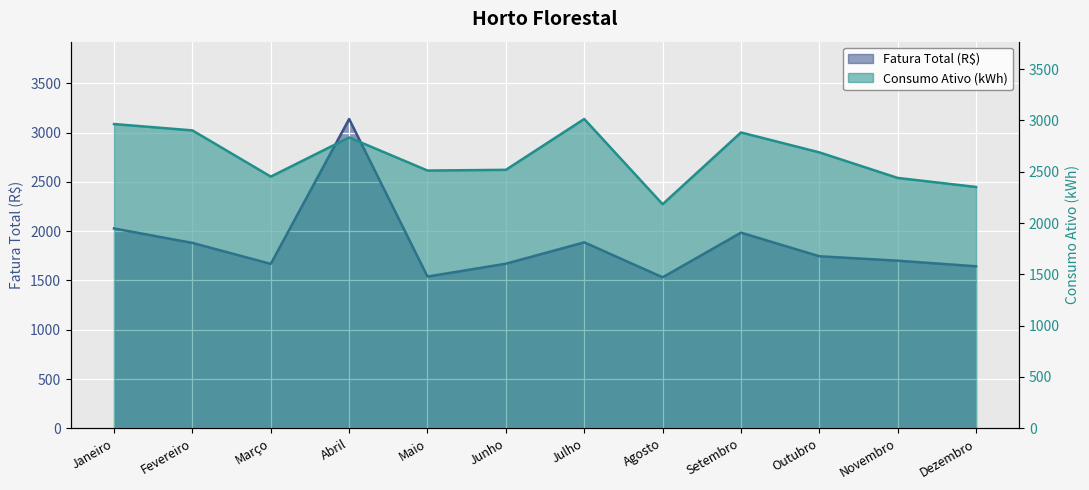

Reading right to left, what are all the values shown in this chart?

Fatura Total (R$): Dezembro=1644.2	Novembro=1700.9	Outubro=1745.9	Setembro=1985.3	Agosto=1532.3	Julho=1887.2	Junho=1670.2	Maio=1539.8	Abril=3138.5	Março=1668.6	Fevereiro=1881.3	Janeiro=2027.9
Consumo Ativo (kWh): Dezembro=2351.0	Novembro=2439.0	Outubro=2688.0	Setembro=2882.0	Agosto=2183.0	Julho=3013.0	Junho=2518.0	Maio=2511.0	Abril=2833.0	Março=2452.0	Fevereiro=2902.0	Janeiro=2964.0